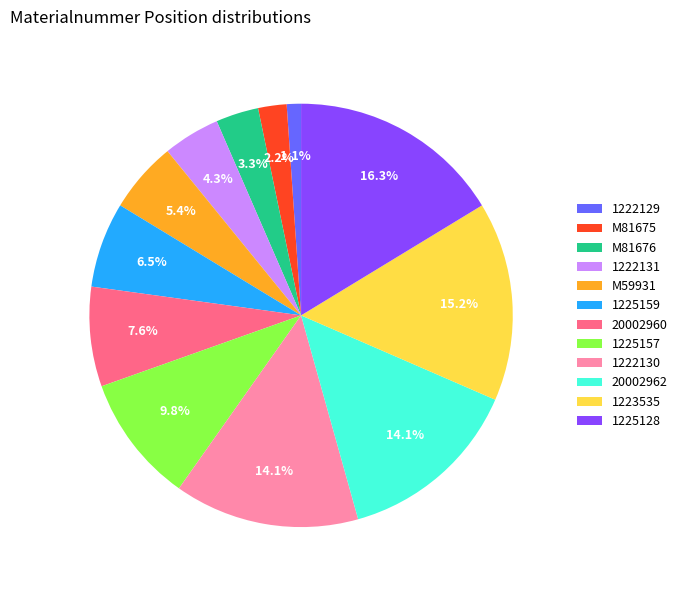

True or false: 1222130 accounts for 1% of the total.

False